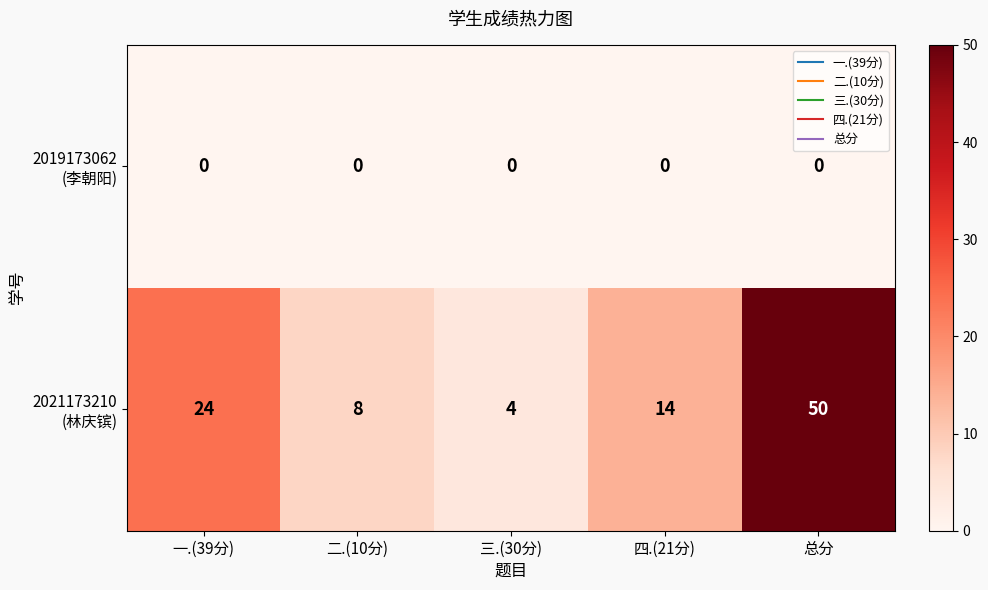

How many series are shown in this chart?

2